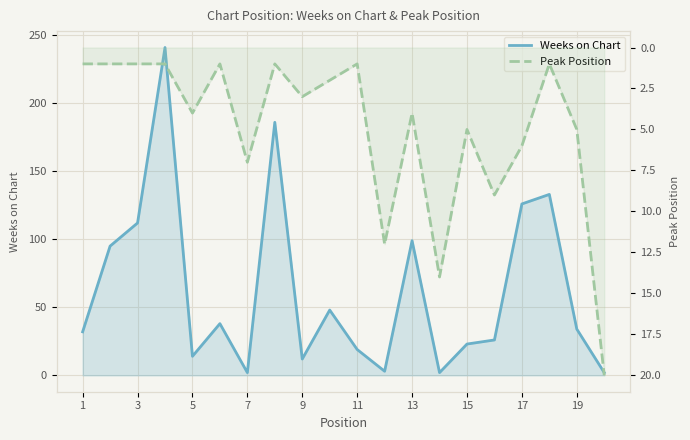

True or false: Weeks on Chart has more than 0 interior local peaks.

True